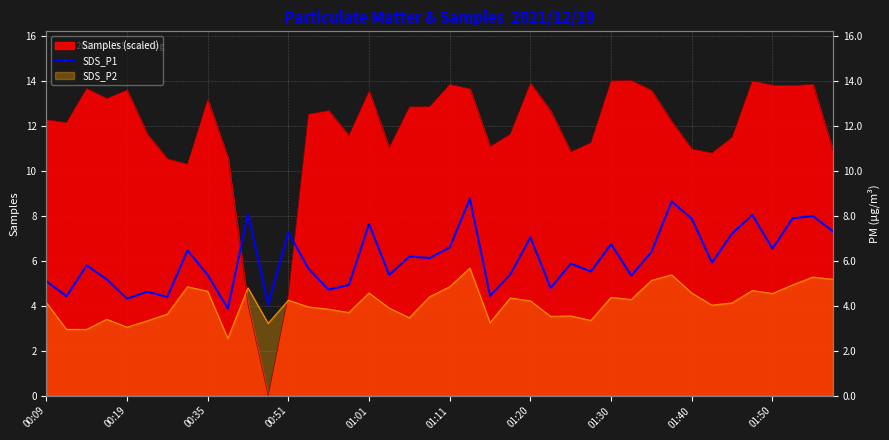

What is the sum of all values?

244.2